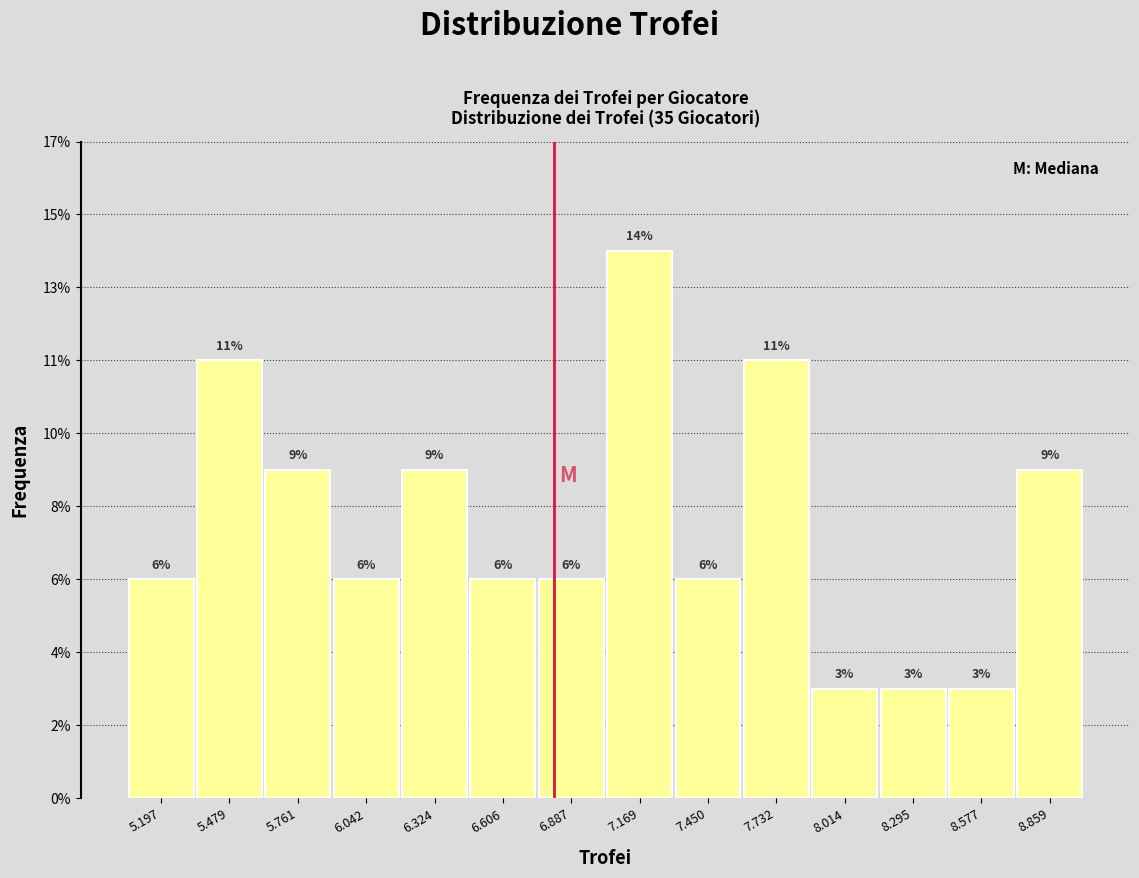

Are the bars horizontal?

No